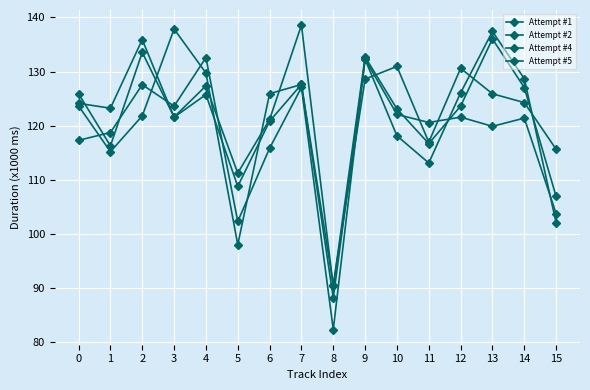

Reading left to right, extract all data points from this chart.

Attempt #1: 0=125902	1=116238	2=133543	3=121582	4=127340	5=111188	6=121120	7=138570	8=90214	9=132699	10=123084	11=116651	12=123605	13=136031	14=127022	15=106872
Attempt #2: 0=123639	1=115158	2=121787	3=137865	4=129726	5=97937	6=125900	7=127599	8=90492	9=128603	10=130941	11=116920	12=130590	13=125878	14=124249	15=115616
Attempt #4: 0=124105	1=123214	2=135910	3=121536	4=125732	5=108739	6=120797	7=127619	8=88126	9=132246	10=118102	11=113071	12=126055	13=137417	14=128668	15=102003
Attempt #5: 0=117264	1=118711	2=127559	3=123592	4=132572	5=102244	6=115799	7=127043	8=82247	9=132298	10=122065	11=120562	12=121555	13=119853	14=121376	15=103698